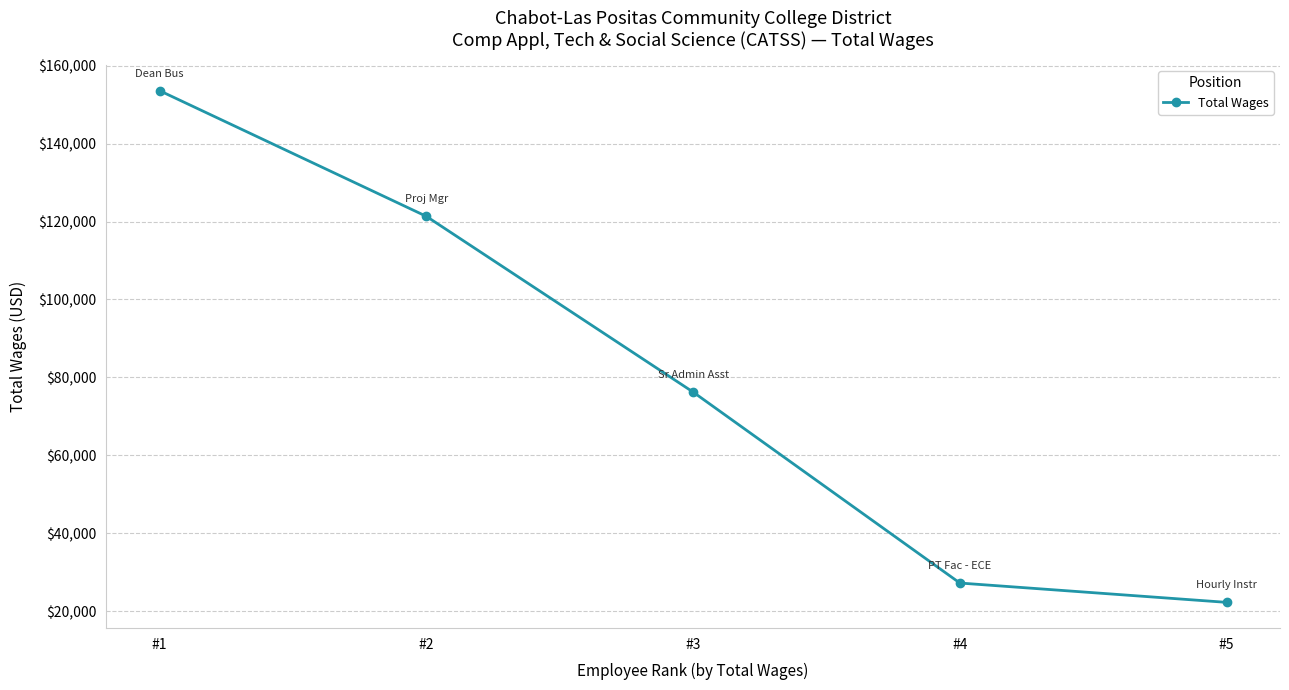

True or false: the data shows 80597 at #2.

False